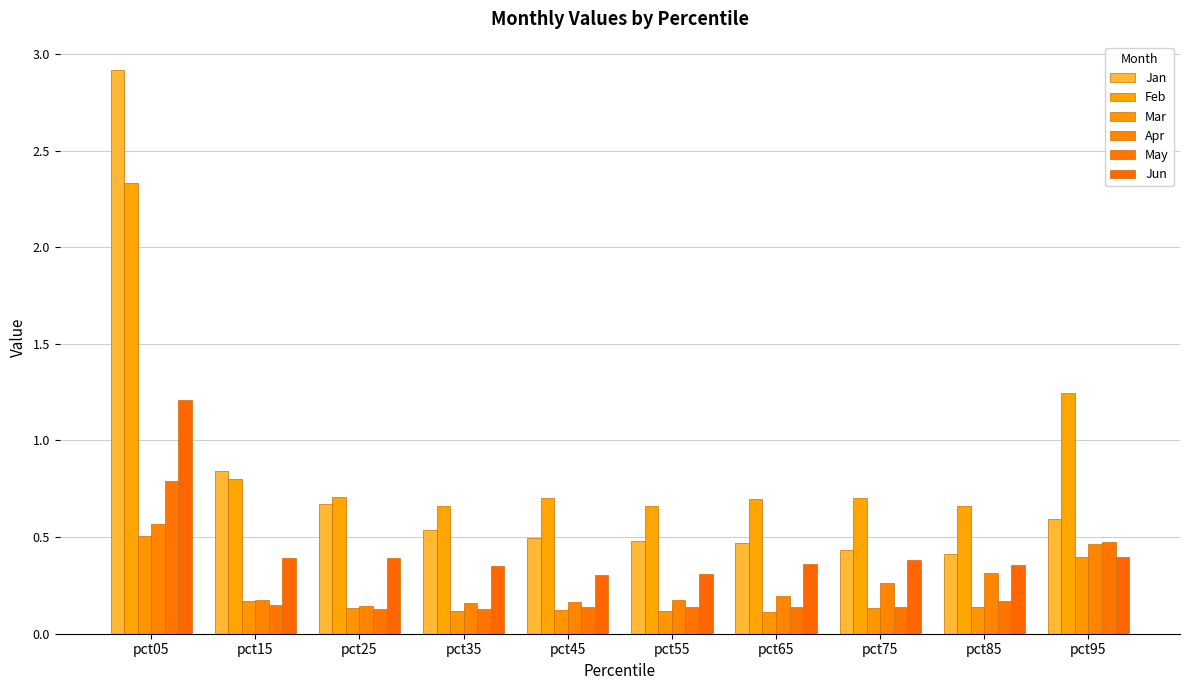

What is the spread (max minus min) of values at pct75?

0.6